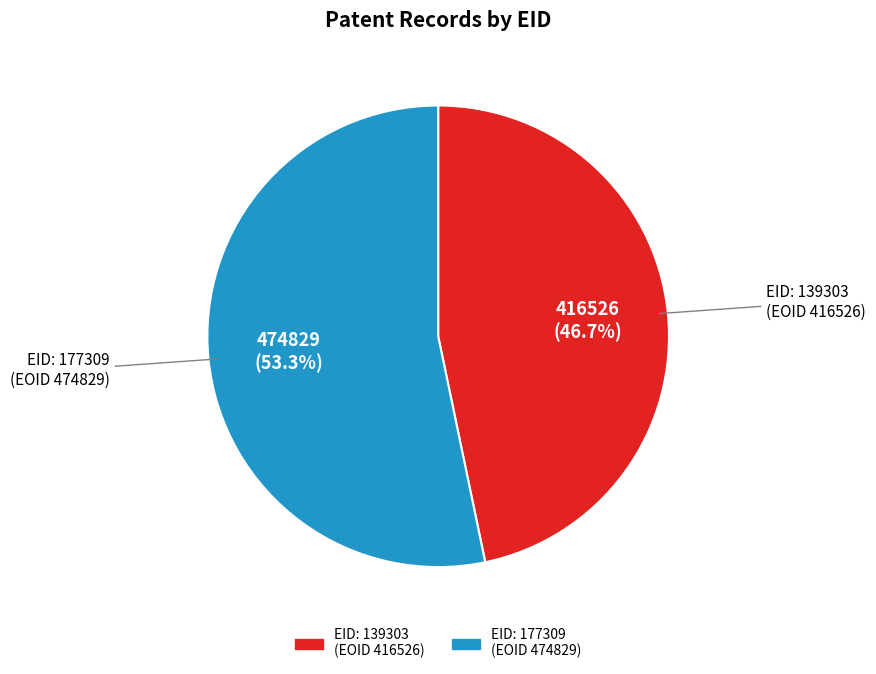

To the nearest percent, what is the average slice percentage?

50%